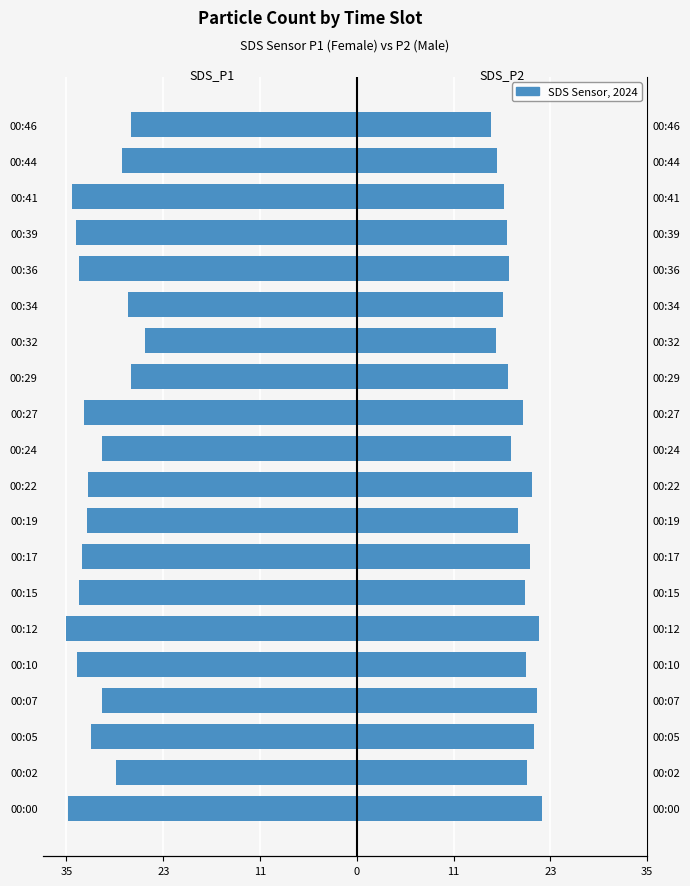

True or false: SDS_P1 has a value of -18.2 at 00:32.

False